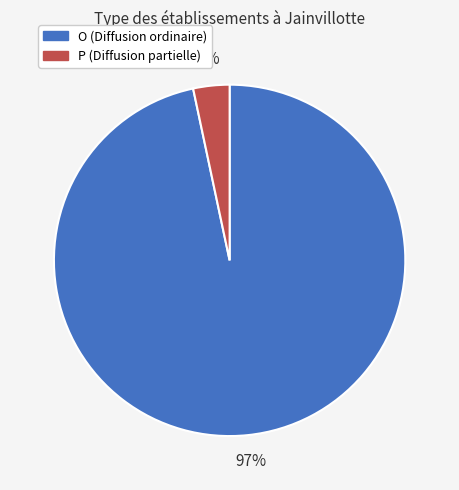

Does O represent more than half of the total?

Yes